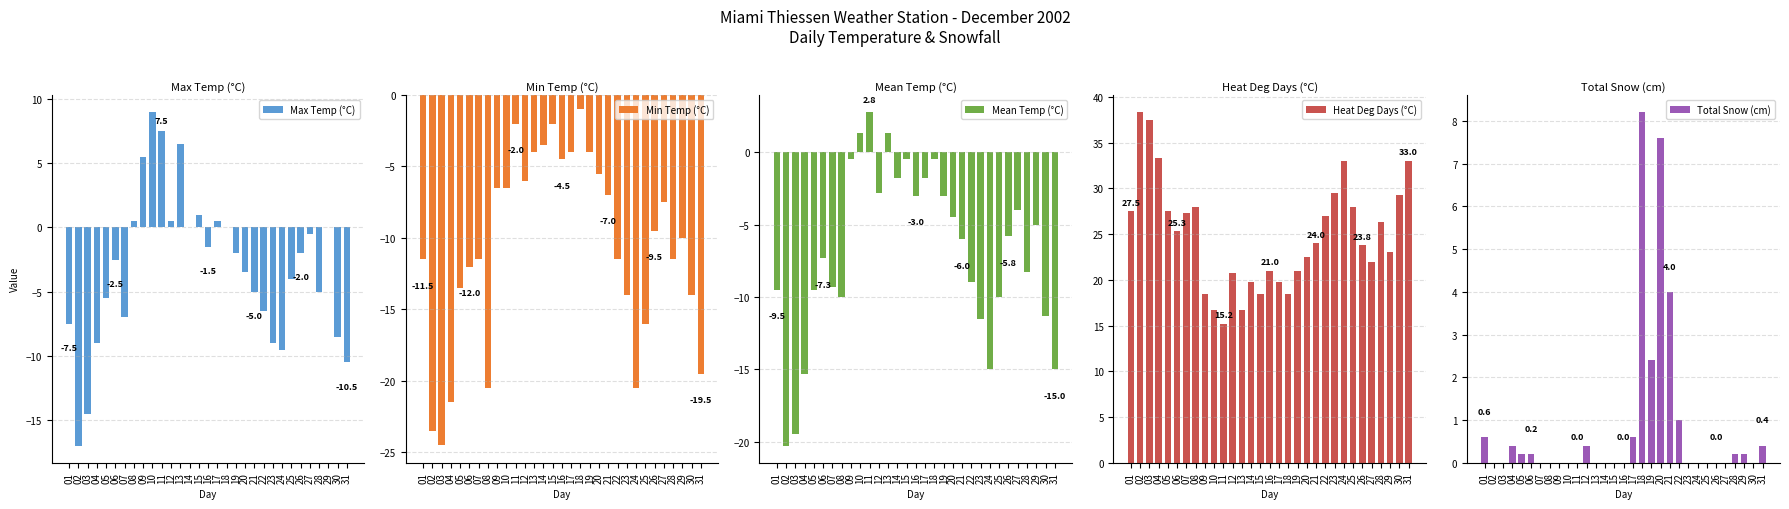

What is the minimum value shown in the chart?

-24.5